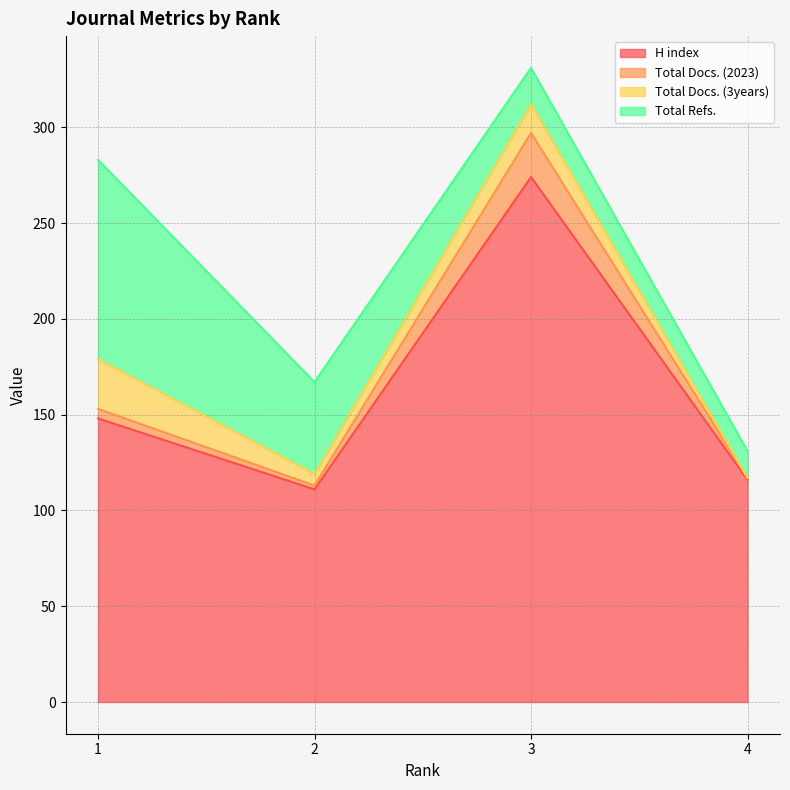

What is the minimum value for H index?

111